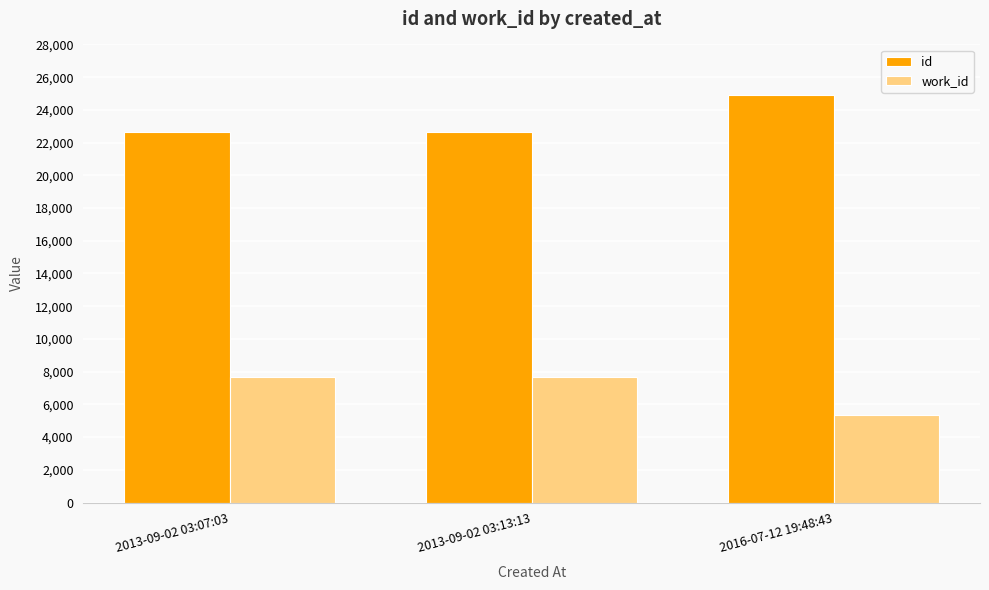

Are the bars horizontal?

No